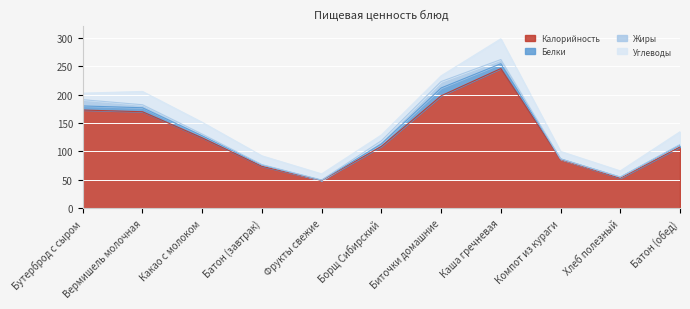

How many times do Жиры and Углеводы cross each other?

2